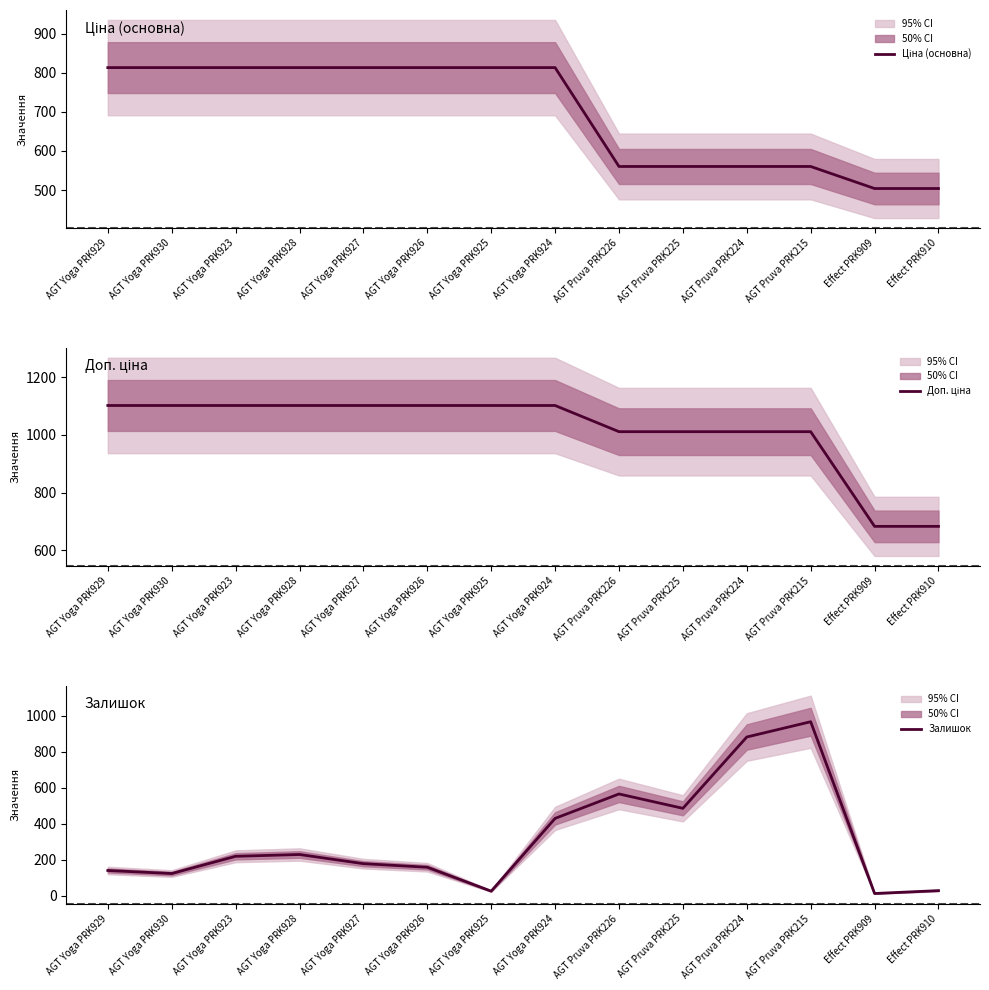

The Ціна (основна) series shows 171.4 at Effect PRK910. True or false?

False